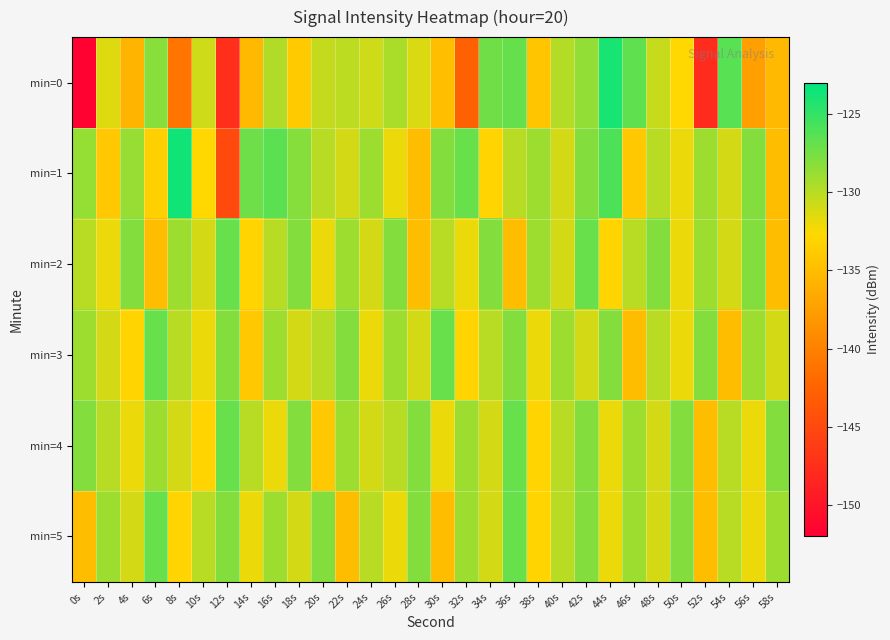

How many data points does each series have?

30